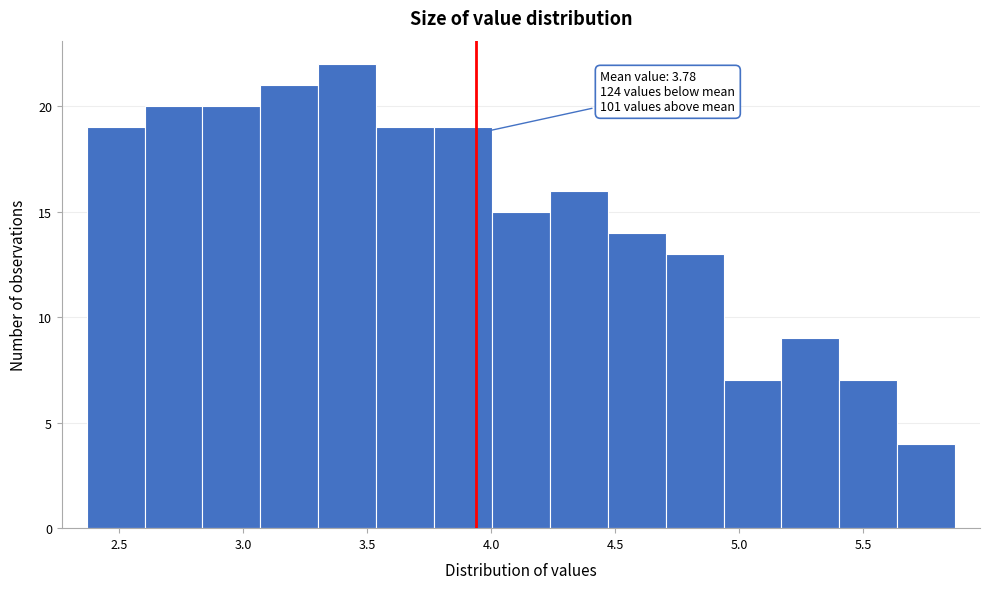

Over which range of the x-axis is the bar tallest?

3.30 to 3.55